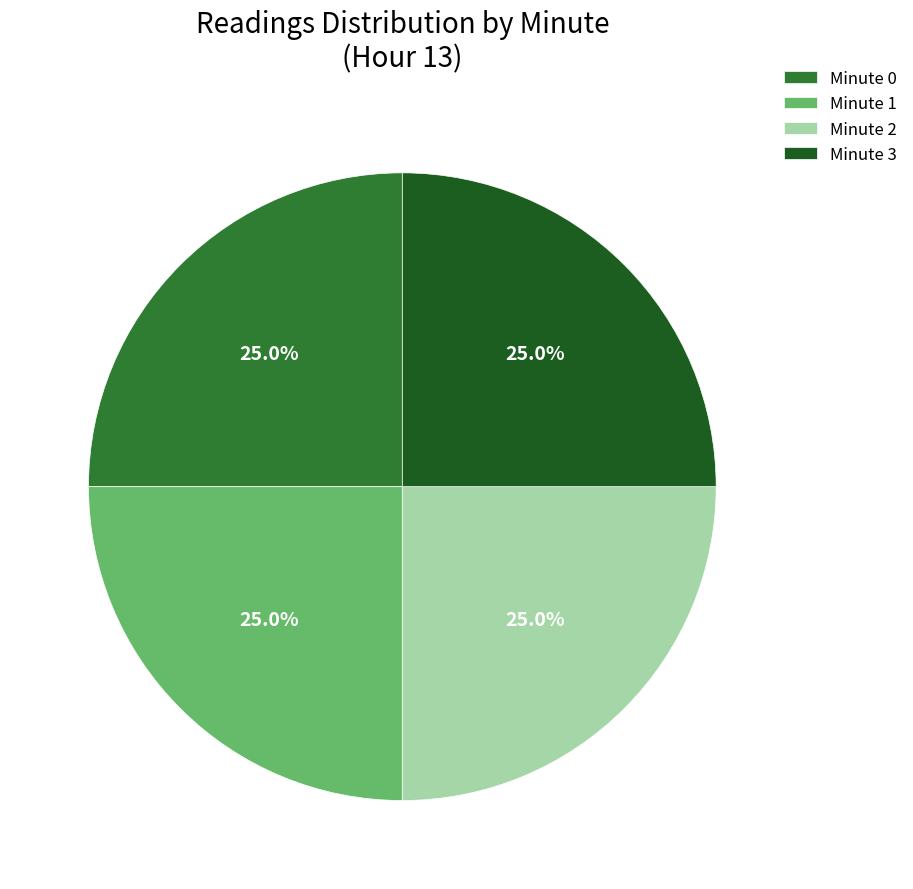

Combined, what portion of the pie is Minute 3 and Minute 0?

50.0%